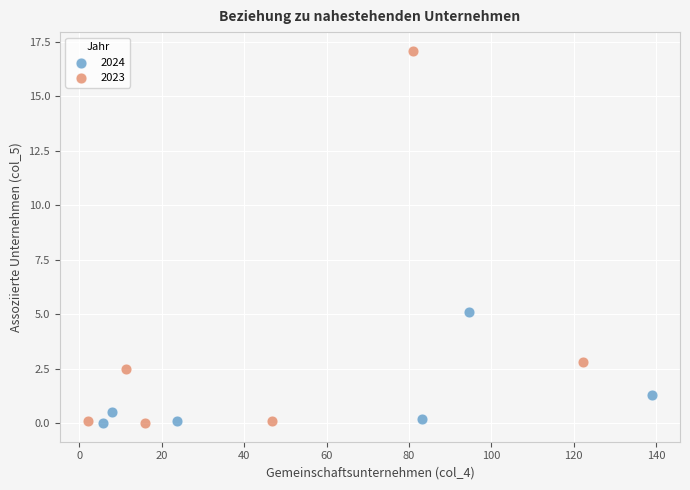

Which series reaches the maximum Y coordinate?

2023